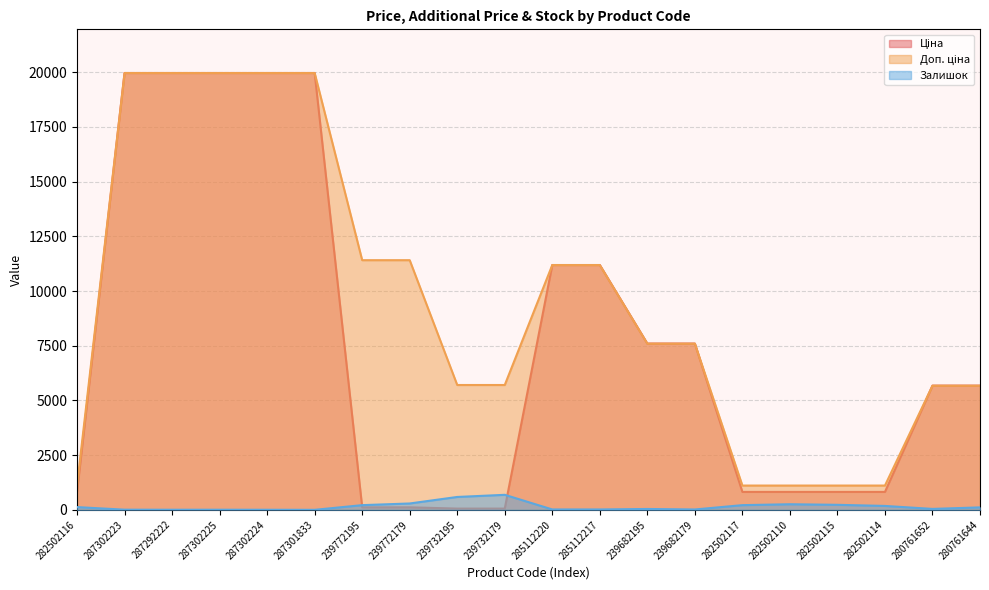

The value of Доп. ціна at 282502110 is 1444.6. True or false?

False